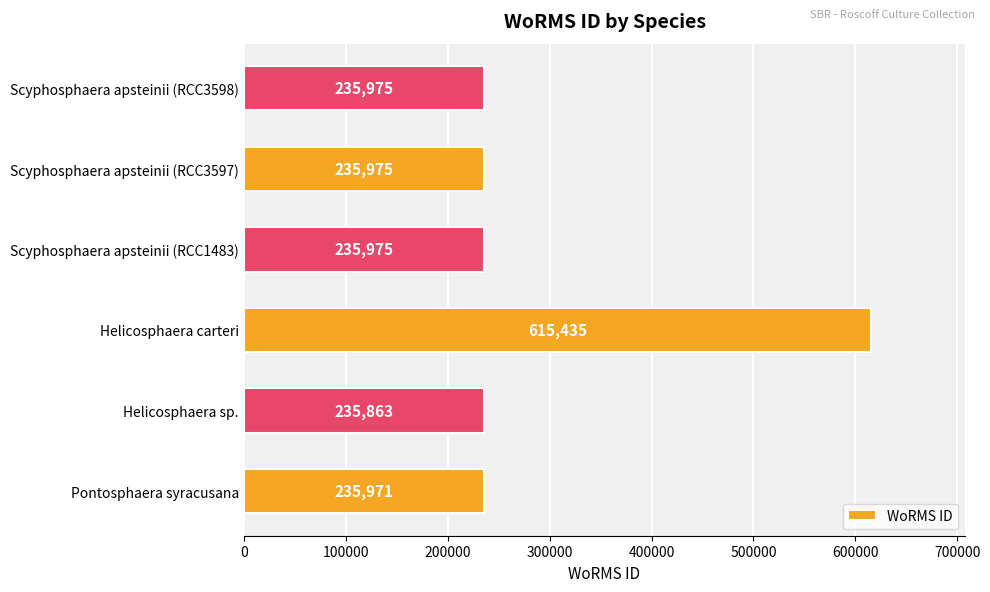

Read the value at Pontosphaera syracusana.

235971